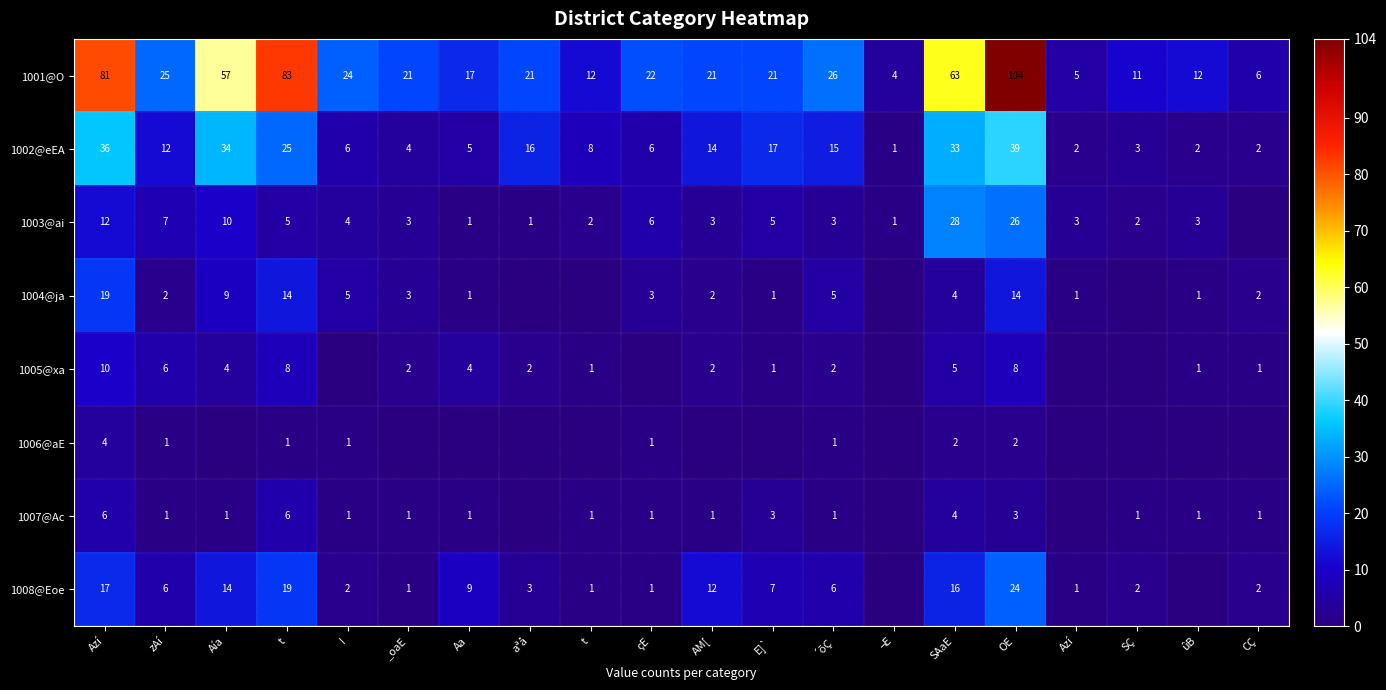

What is the difference between the maximum and second lowest values in the 1008@Eoe series?

24